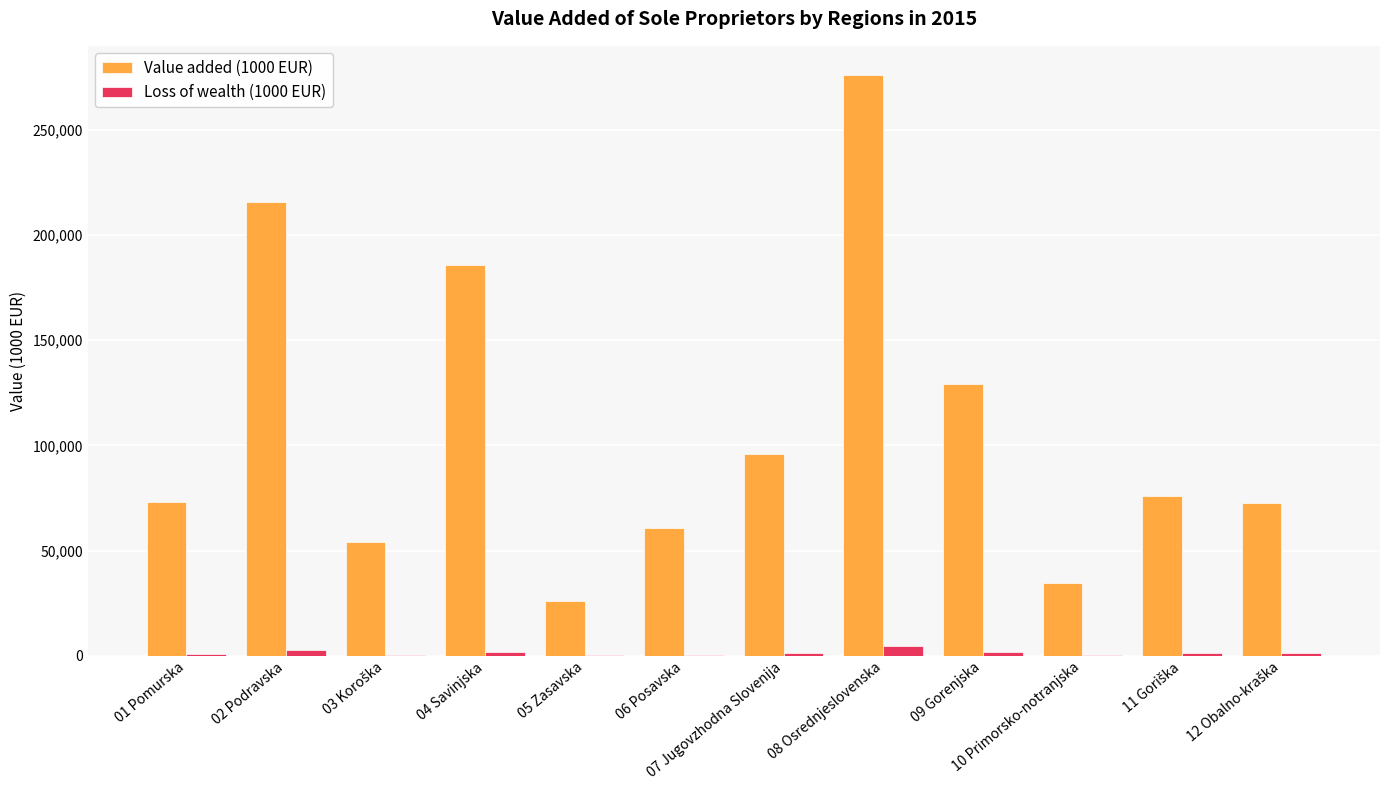

At which category does the chart reach its peak across all series?

08 Osrednjeslovenska